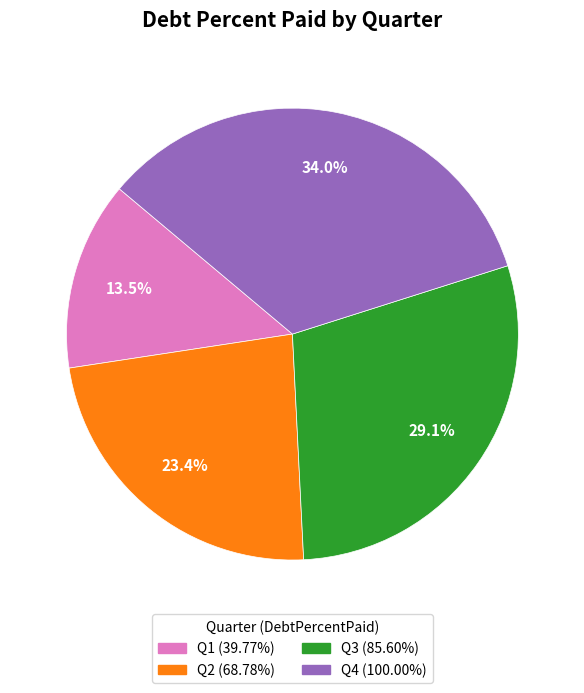

Is there a majority slice in this chart?

No